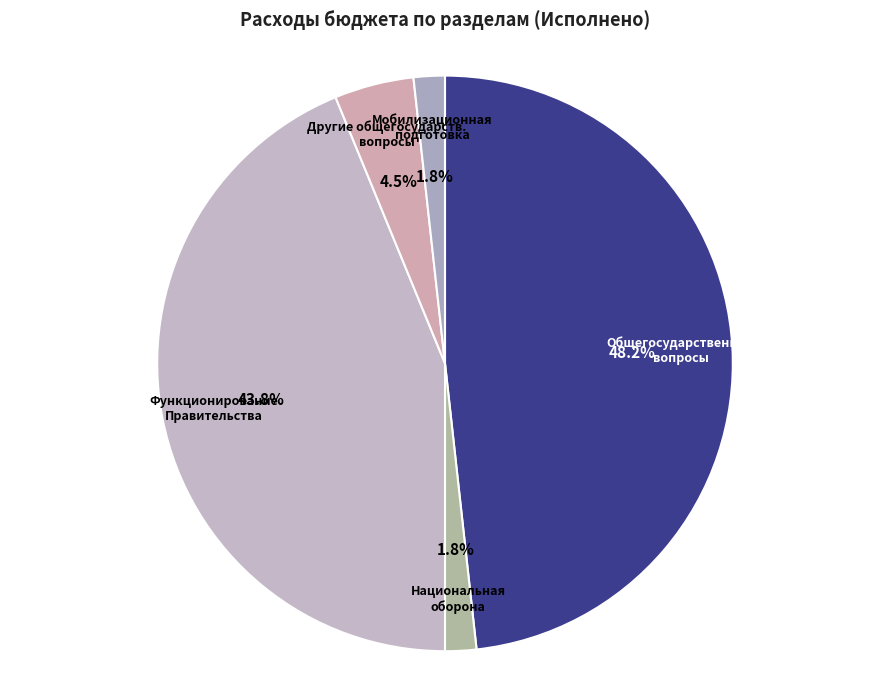

The Мобилизационная подготовка slice represents 7% of the pie. True or false?

False